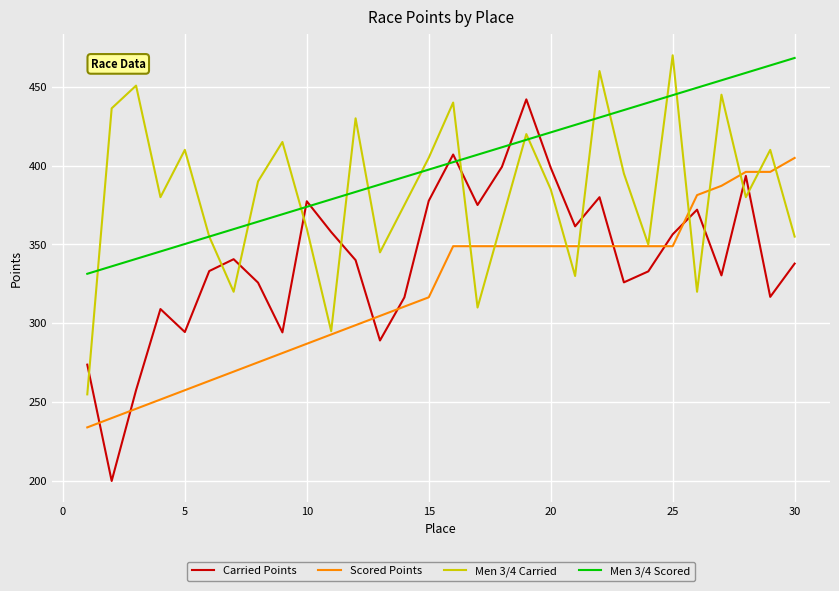

List the series in order of their overall mean, highest first.

Men 3/4 Scored, Men 3/4 Carried, Carried Points, Scored Points